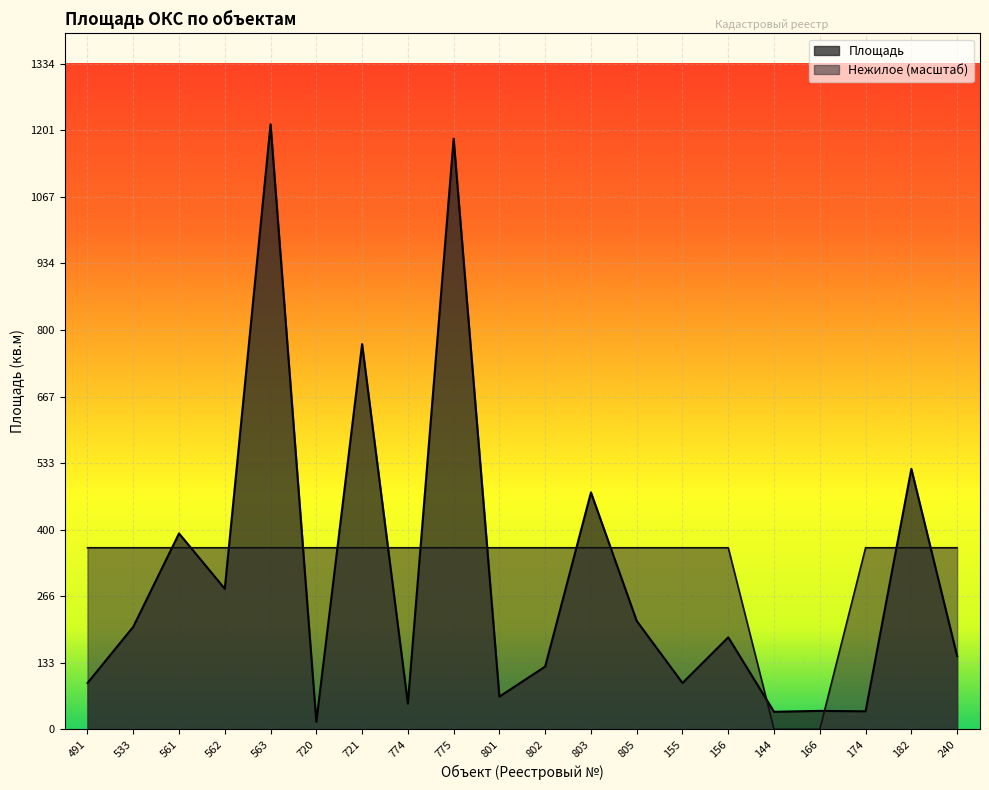

Does the chart display data point markers on the line(s)?

No